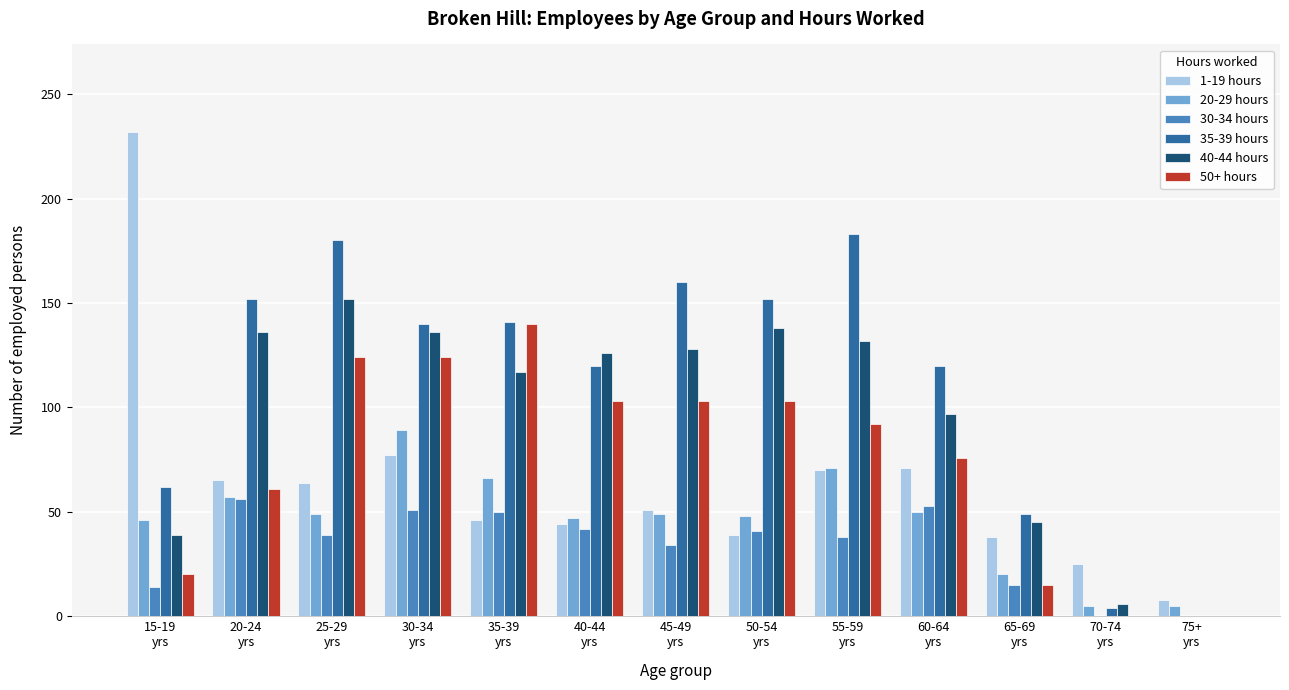

What is the maximum value shown in the chart?

232